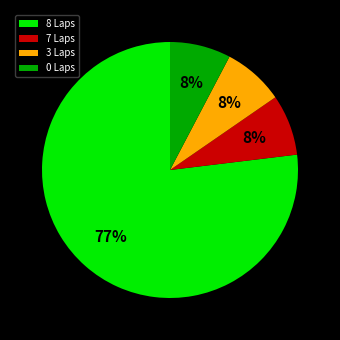

Which category has the biggest portion of the pie?

8 Laps